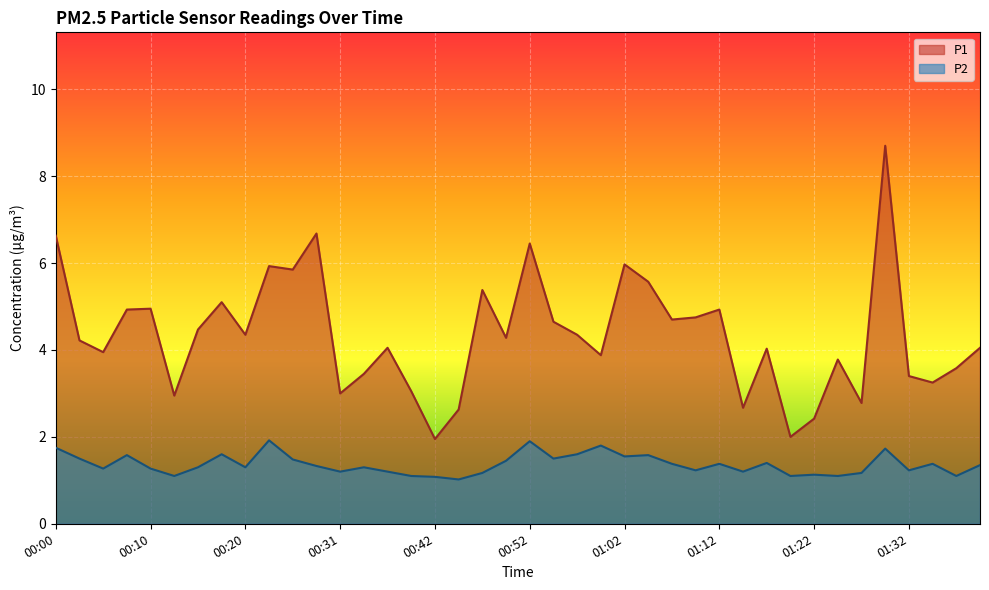

What is the sum of all P1 values?

173.7